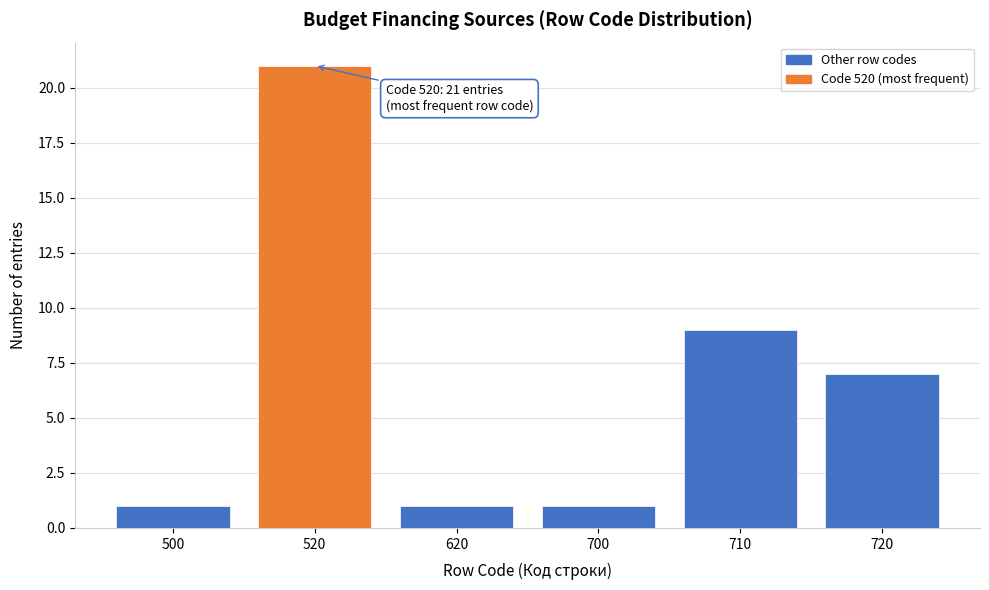

Reading right to left, extract all data points from this chart.

7	9	1	1	21	1